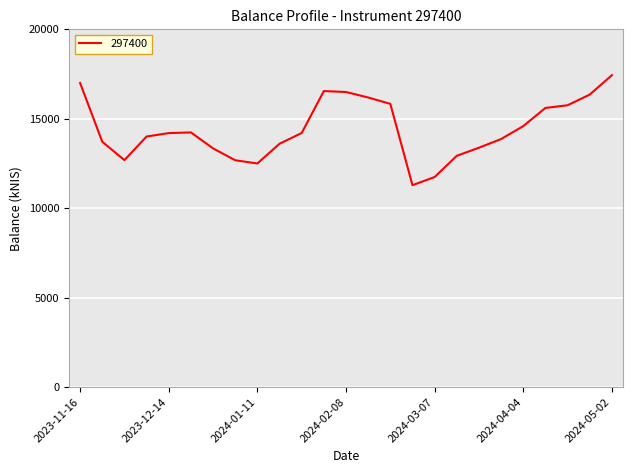

How many lines are shown in the chart?

1